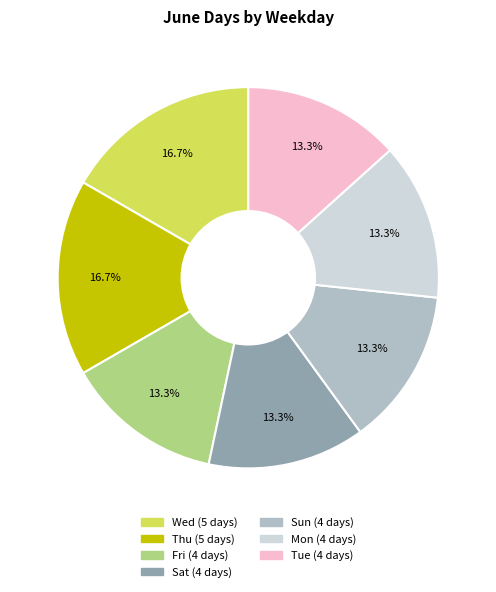

Does any single category account for the majority?

No